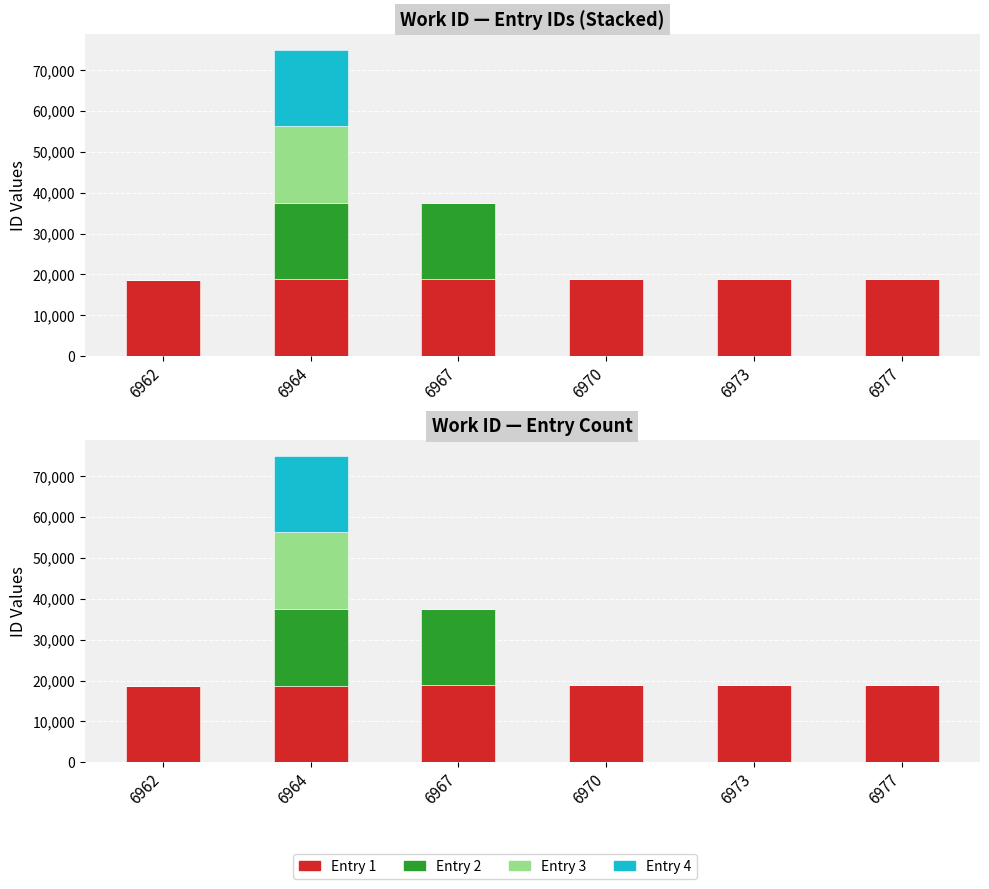

The Entry 4 series shows 12550 at 6973. True or false?

False